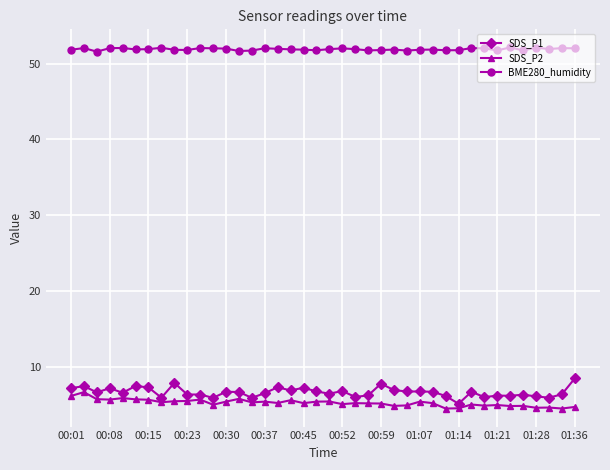

At how many categories does at least one series exceed 42?

40